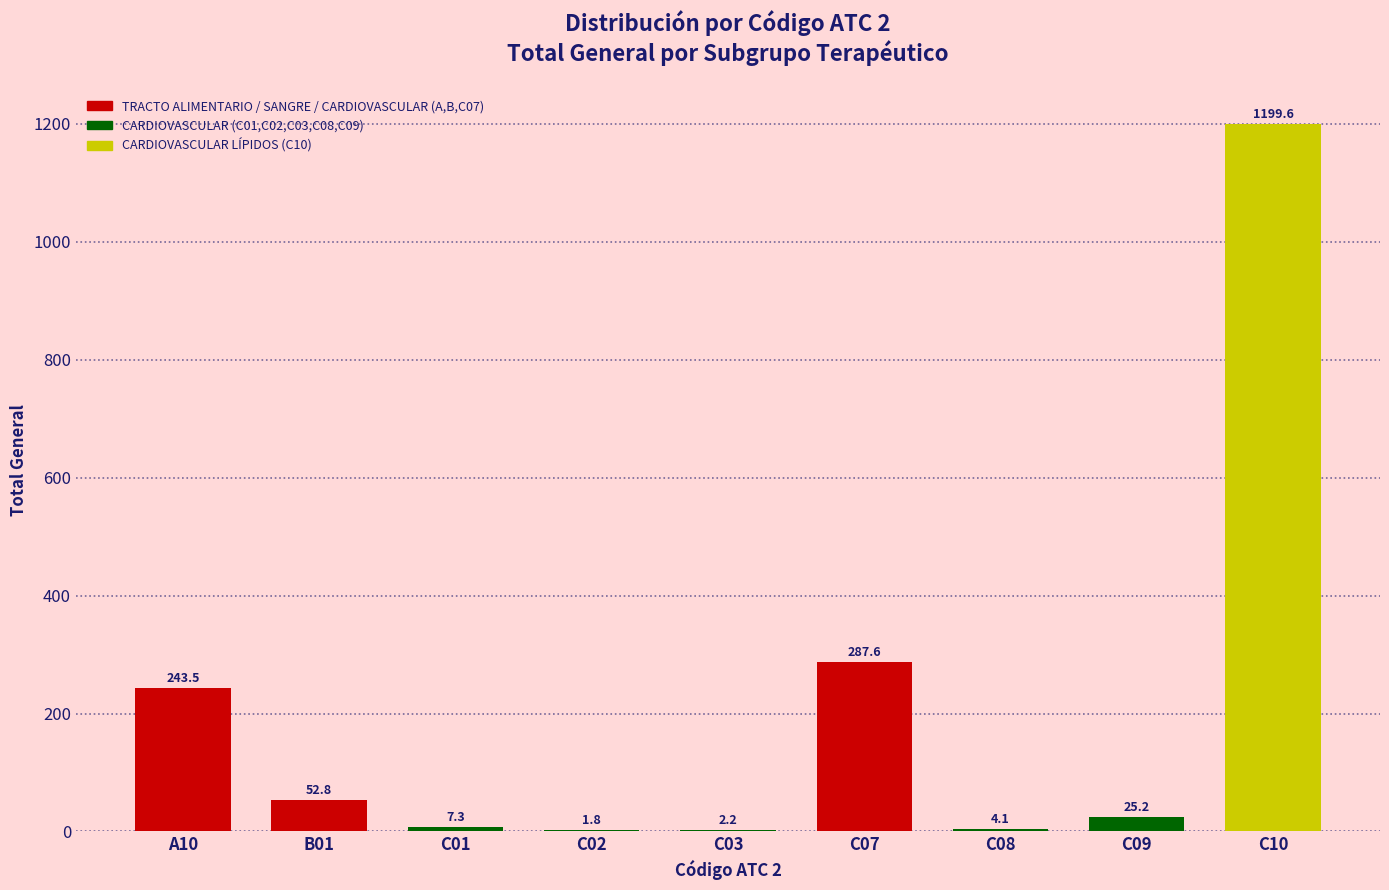

Reading left to right, list all the values displayed in this chart.

A10=243.5	B01=52.8	C01=7.3	C02=1.8	C03=2.2	C07=287.6	C08=4.1	C09=25.2	C10=1199.6